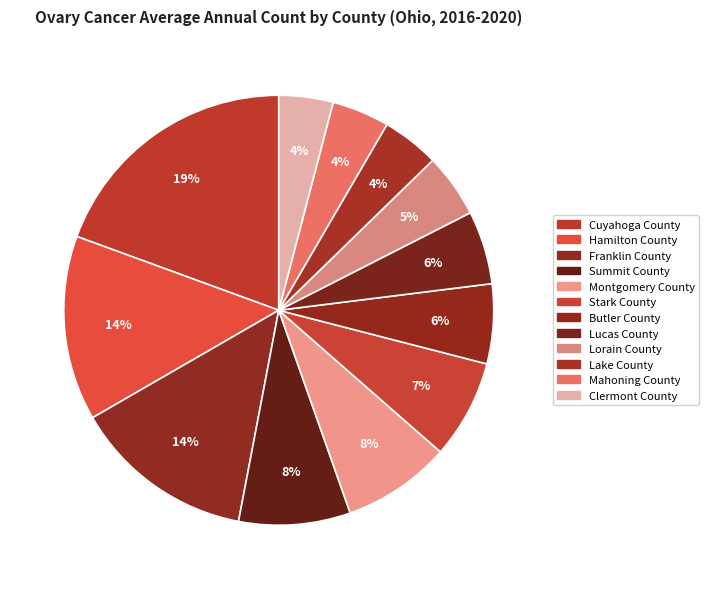

Is it true that Butler County is 6% of the pie?

True